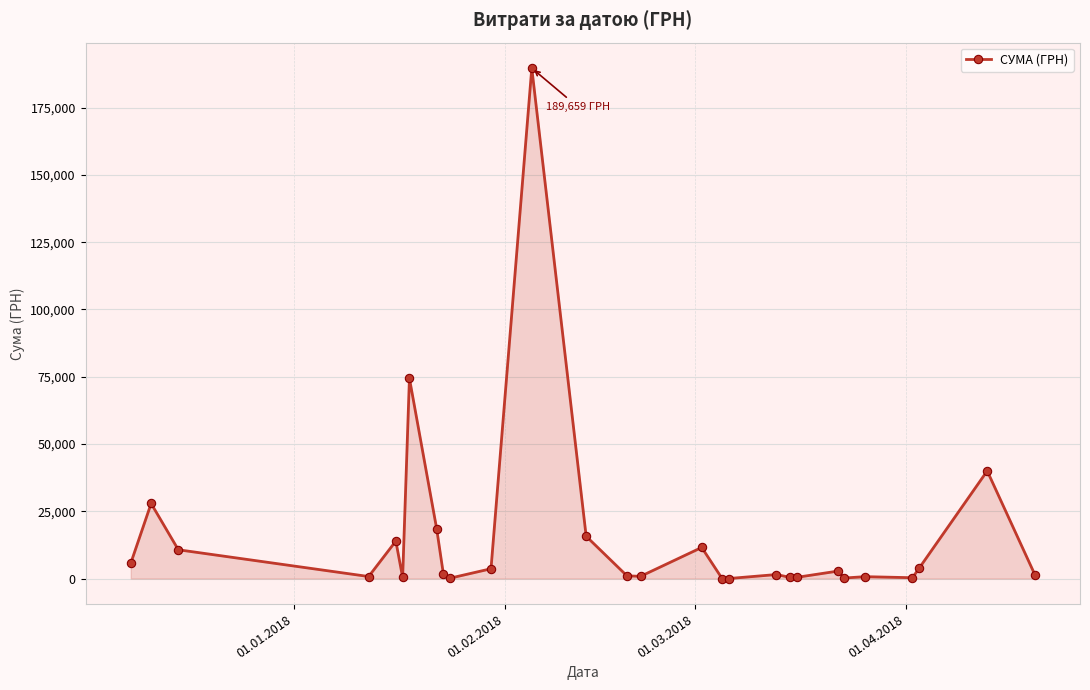

True or false: the data has more than 2 interior local peaks.

True